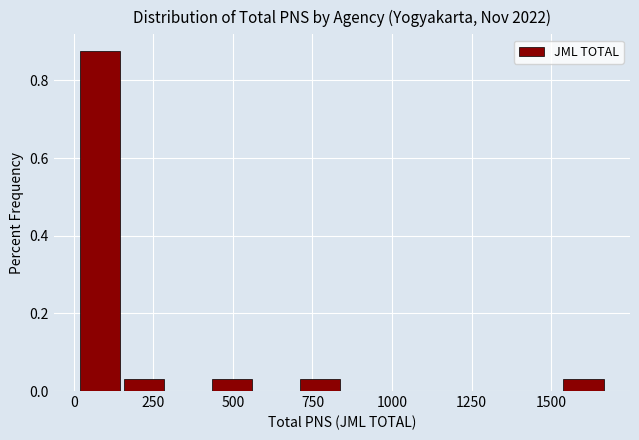

Read against the x-axis, roughly where is the centre of the tallest bar?

100